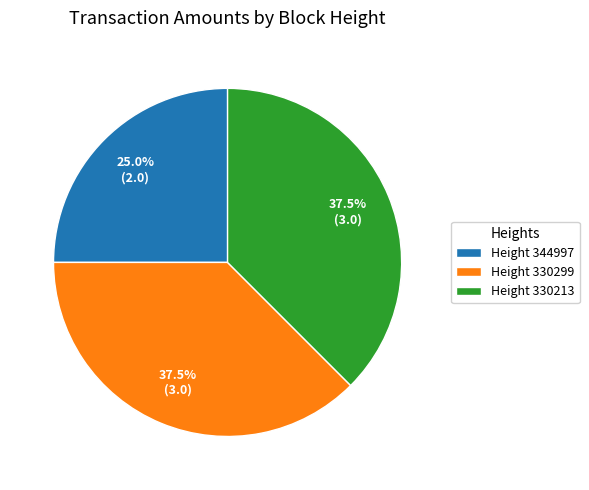

What is the ratio of the value at Height 344997 to the value at Height 330213?

0.7